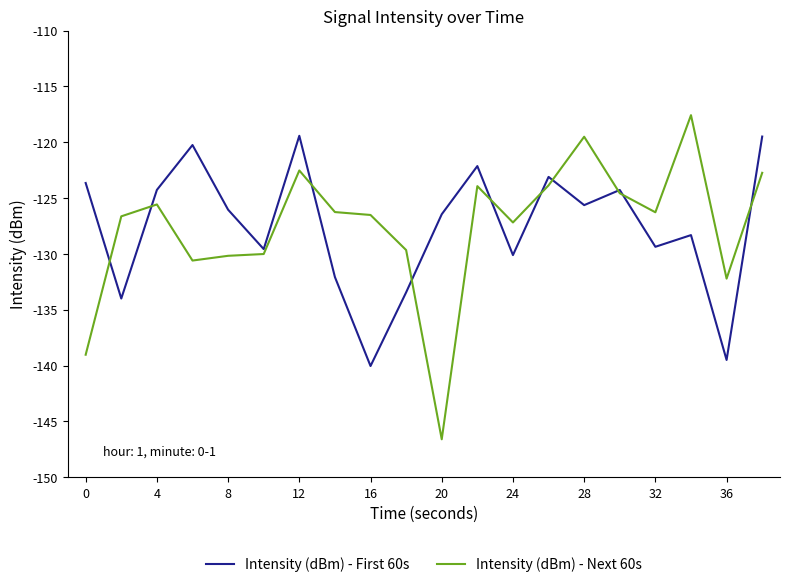

Which series has the widest spread of values?

Intensity (dBm) - Next 60s